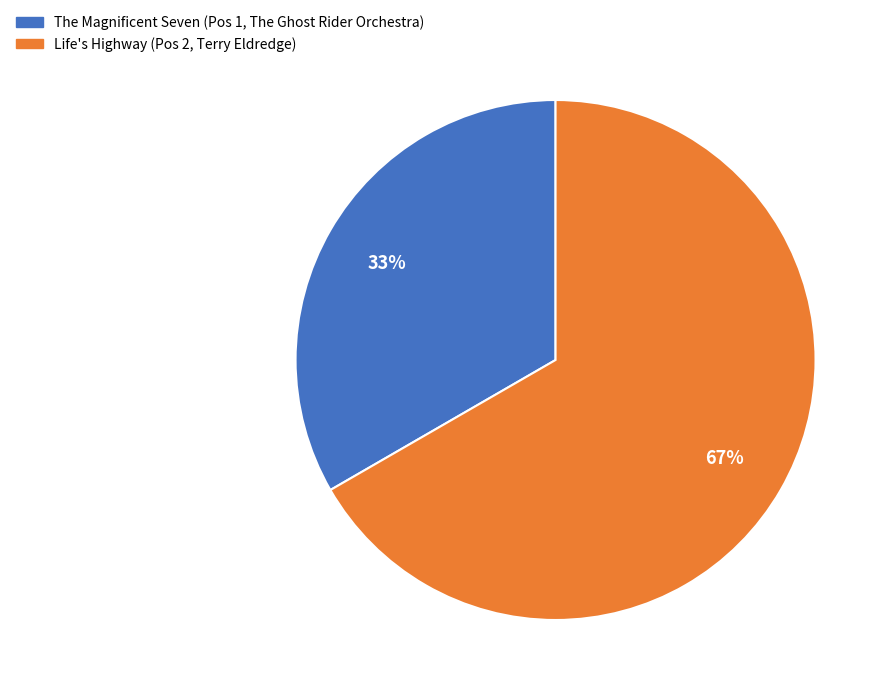

Rank the categories by value from highest to lowest.

Life's Highway, The Magnificent Seven